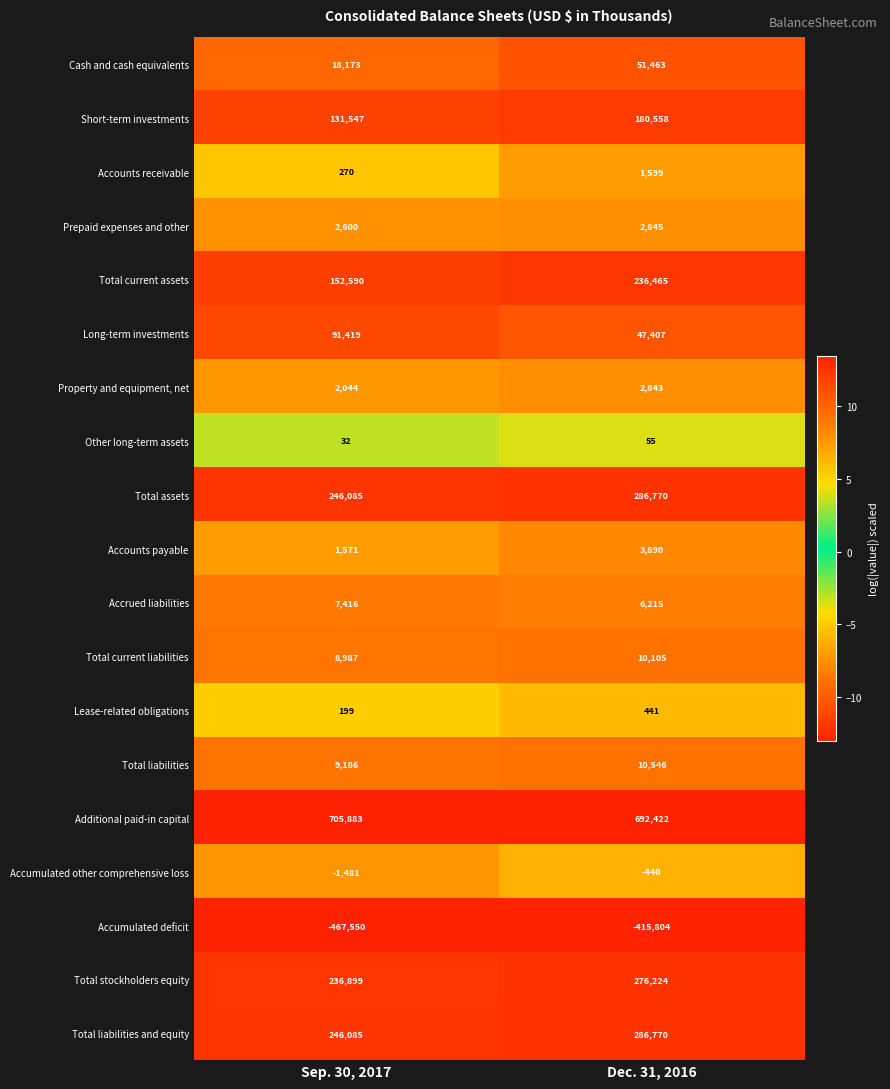

Which category has the lowest value in the Property and equipment, net series?

Sep. 30, 2017